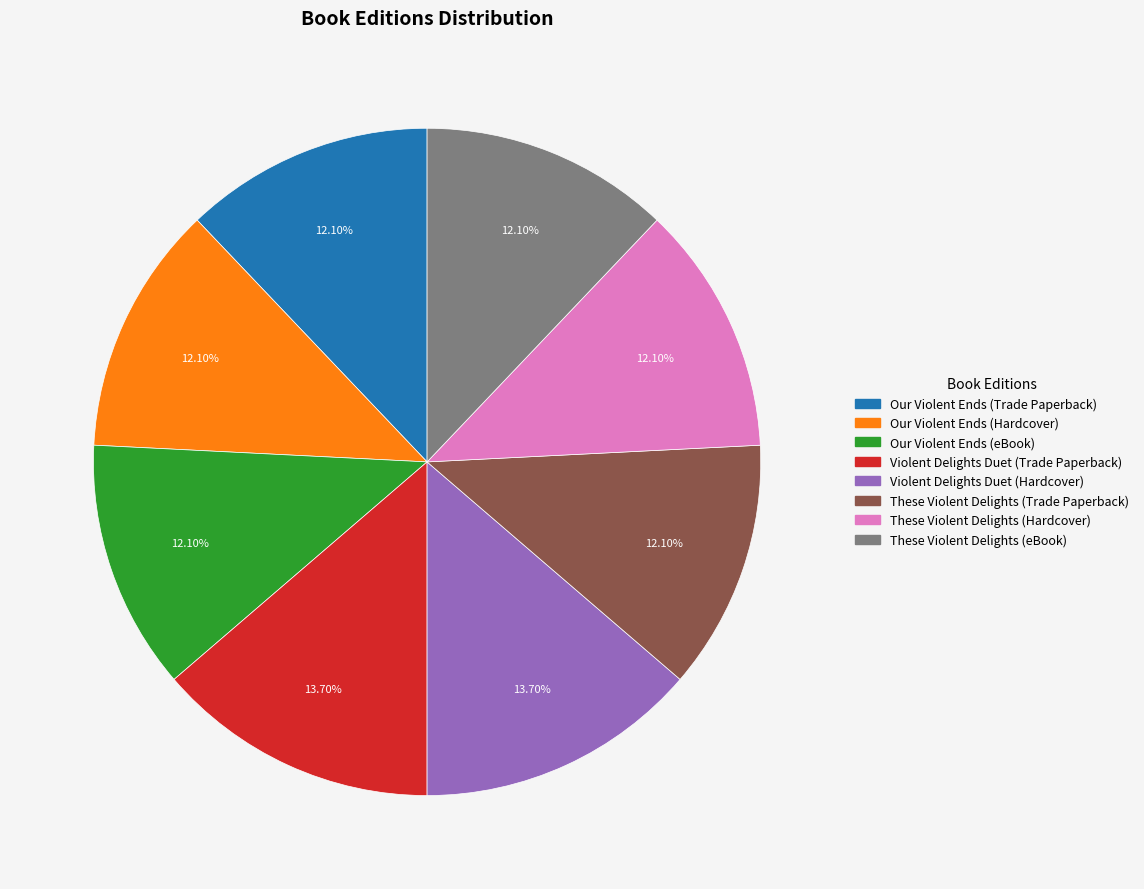

Is it true that Our Violent Ends (Hardcover) is 6% of the pie?

False